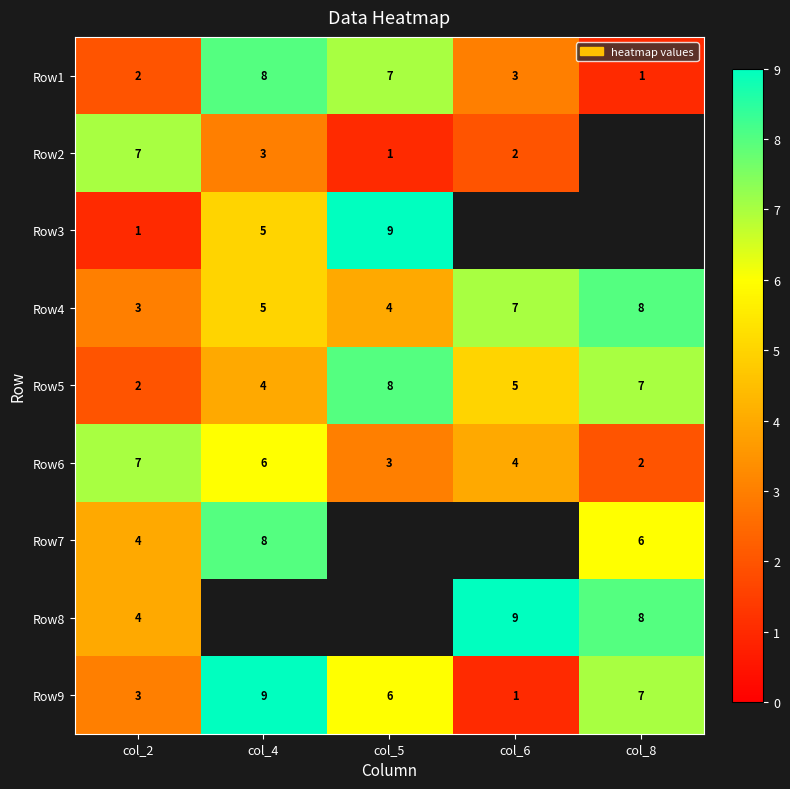

At which label does Row5 reach its minimum?

col_2